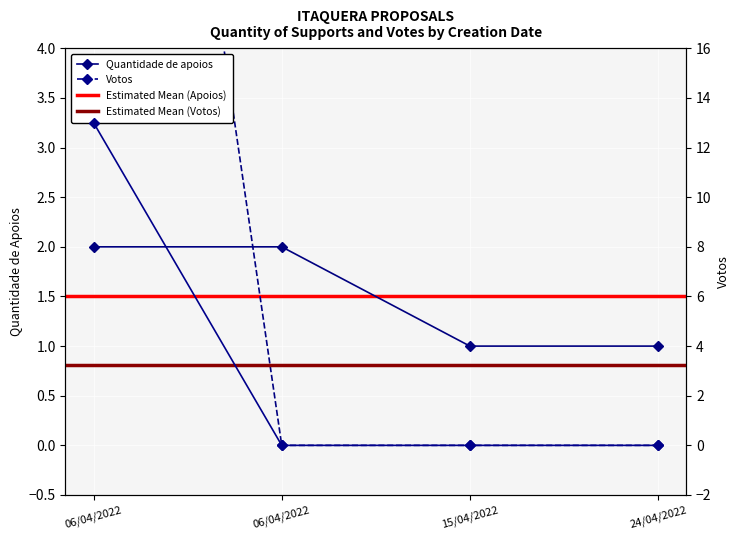

Which series changed the most between 15/04/2022 and 24/04/2022?

Quantidade de apoios